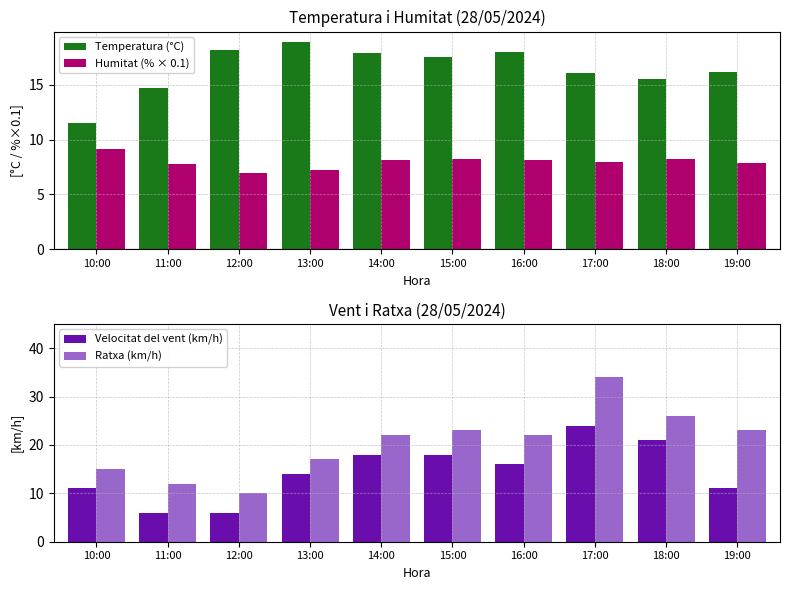

Which series has the largest total across all categories?

Ratxa (km/h)